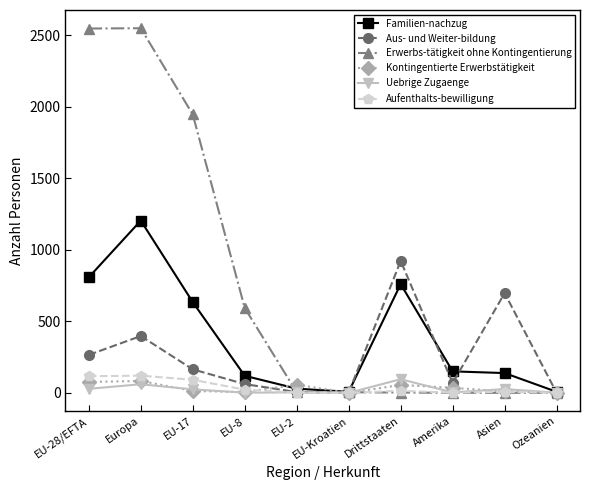

What position from the left is Asien?

9